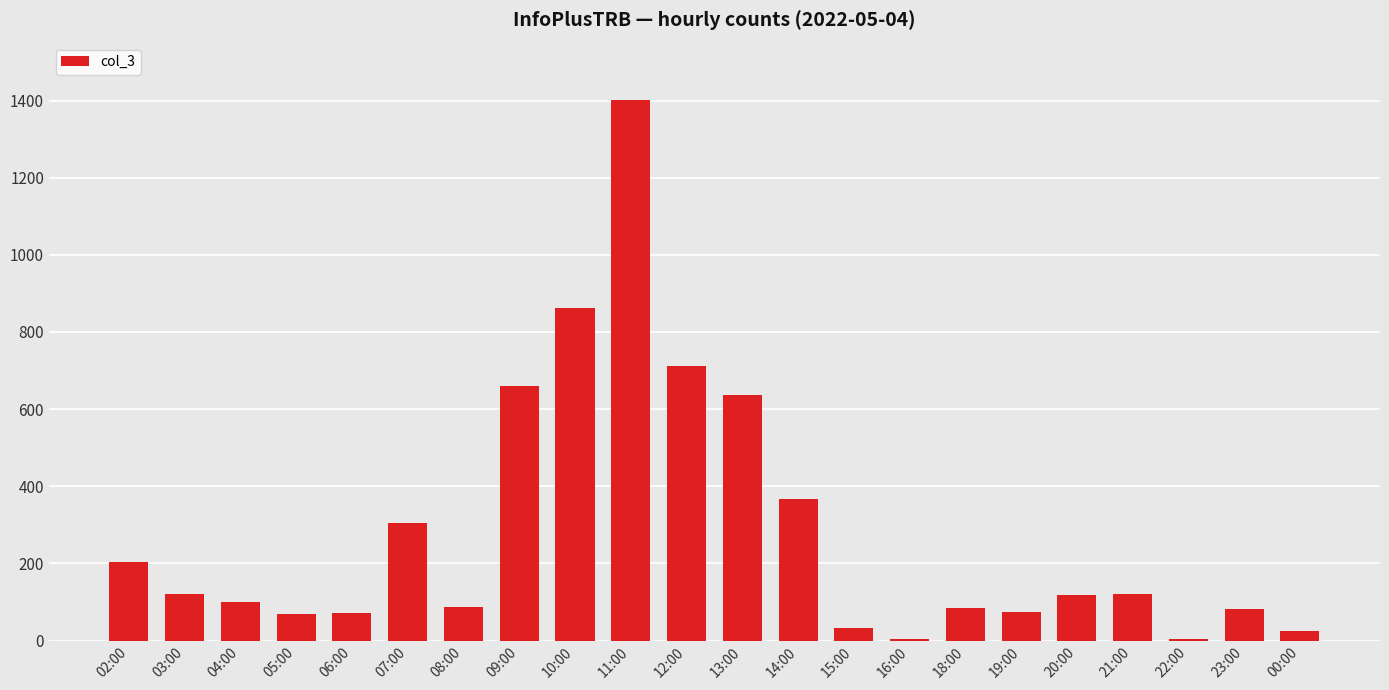

What is the difference between the values at 14:00 and 08:00?

279